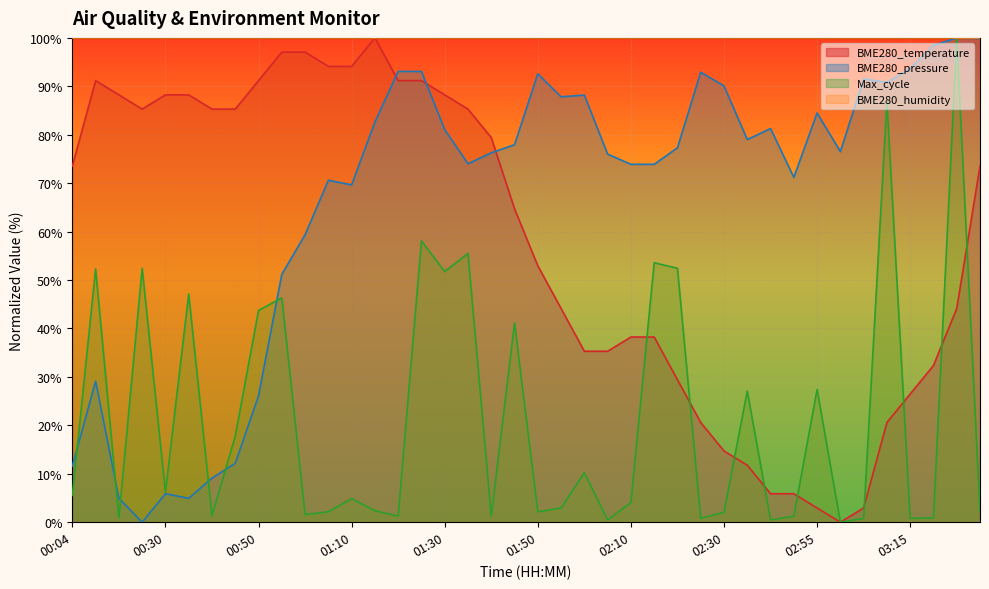

Where does the data first go above 73?

00:04